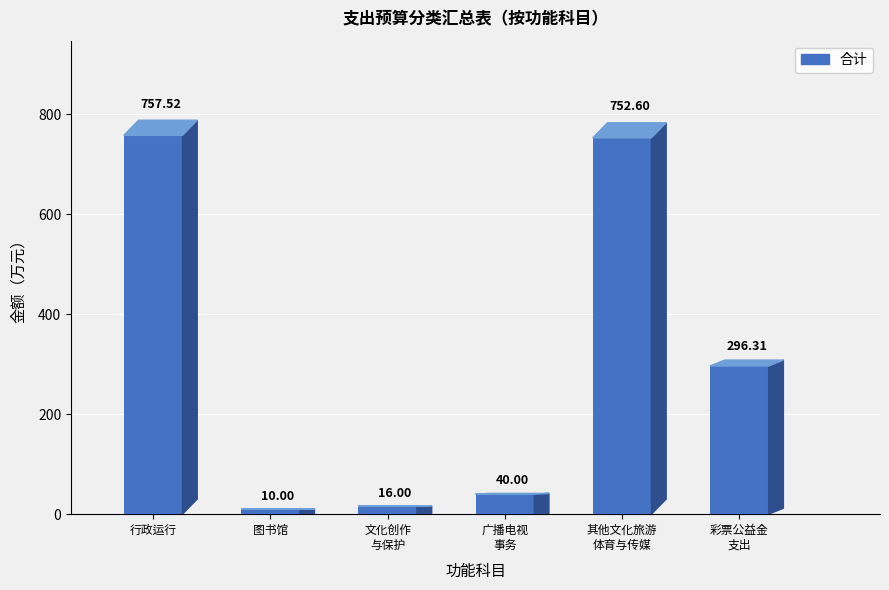

Which has a higher value, 用于体育事业的彩票公益金支出 or 行政运行?

行政运行